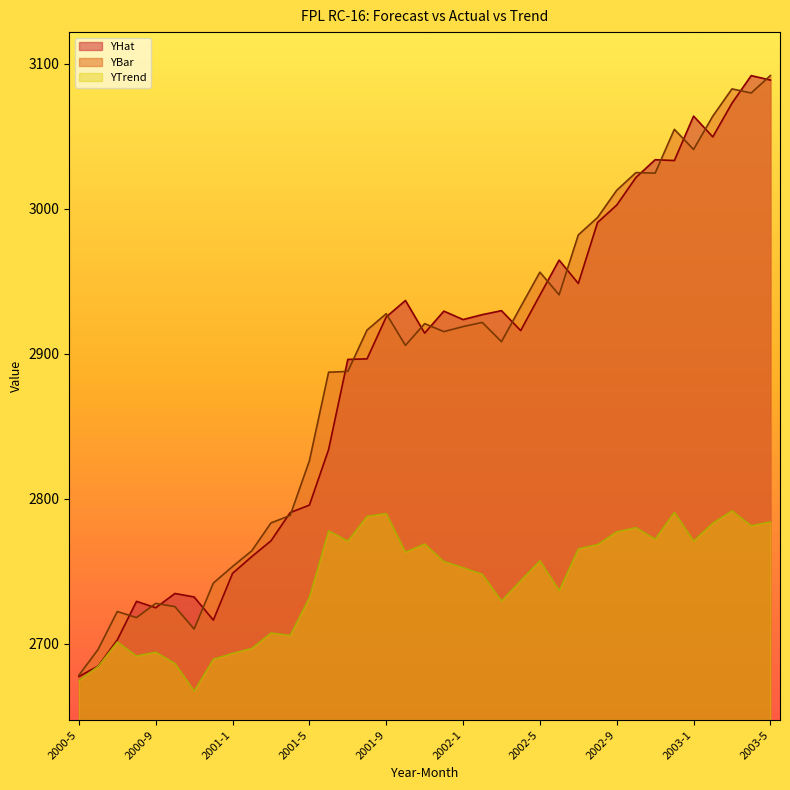

What is the difference between the YHat values at 2002-8 and 2000-9?

265.7